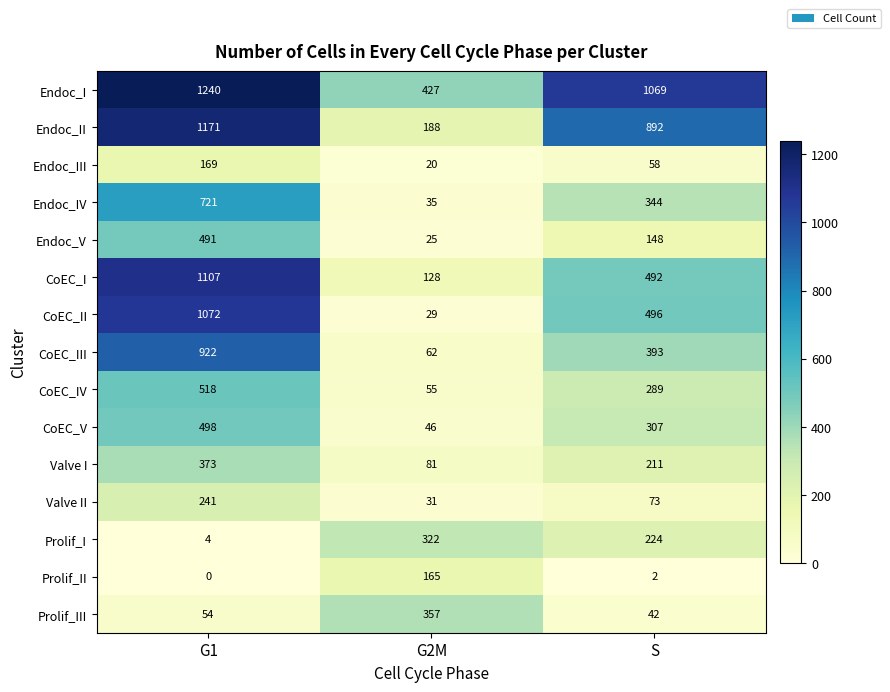

The CoEC_IV series shows 182 at S. True or false?

False